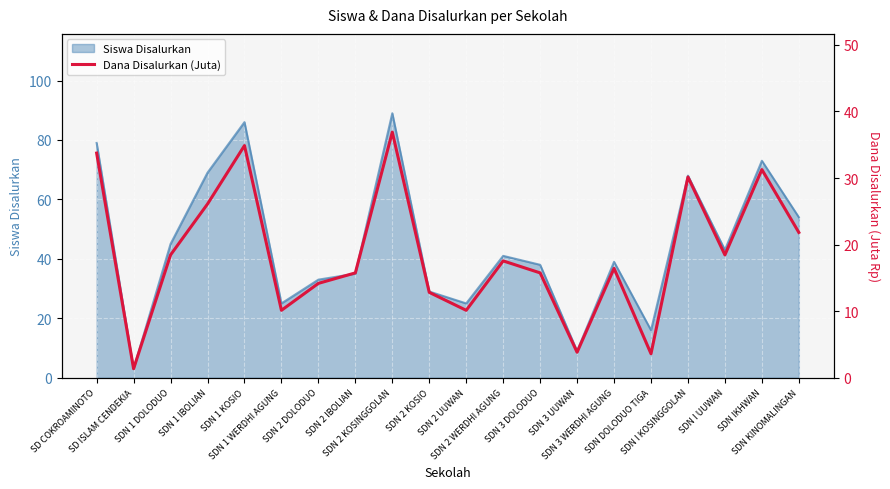

Where is the data nearest to the value 19?

SDN 1 DOLODUO